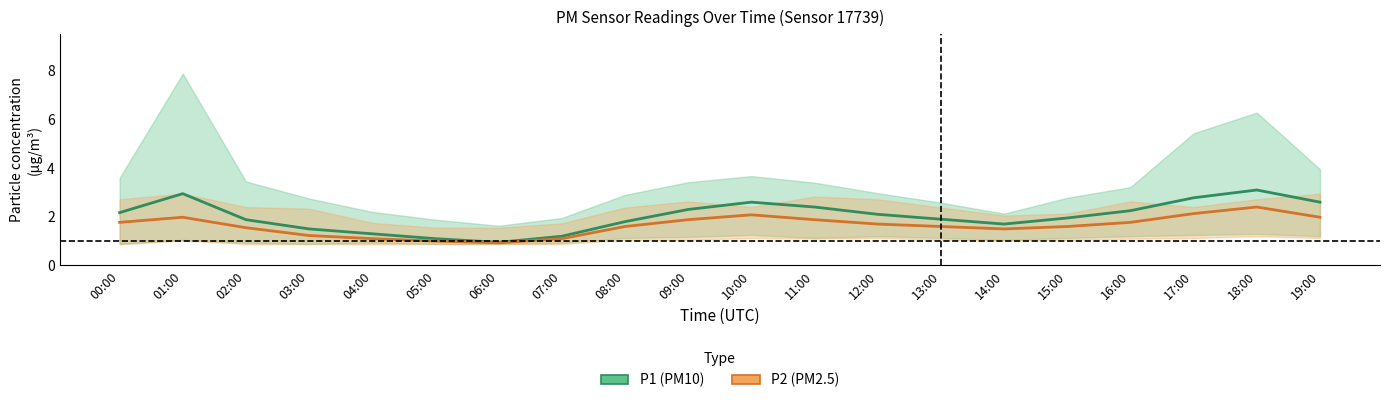

What position from the right is 19:00?

1